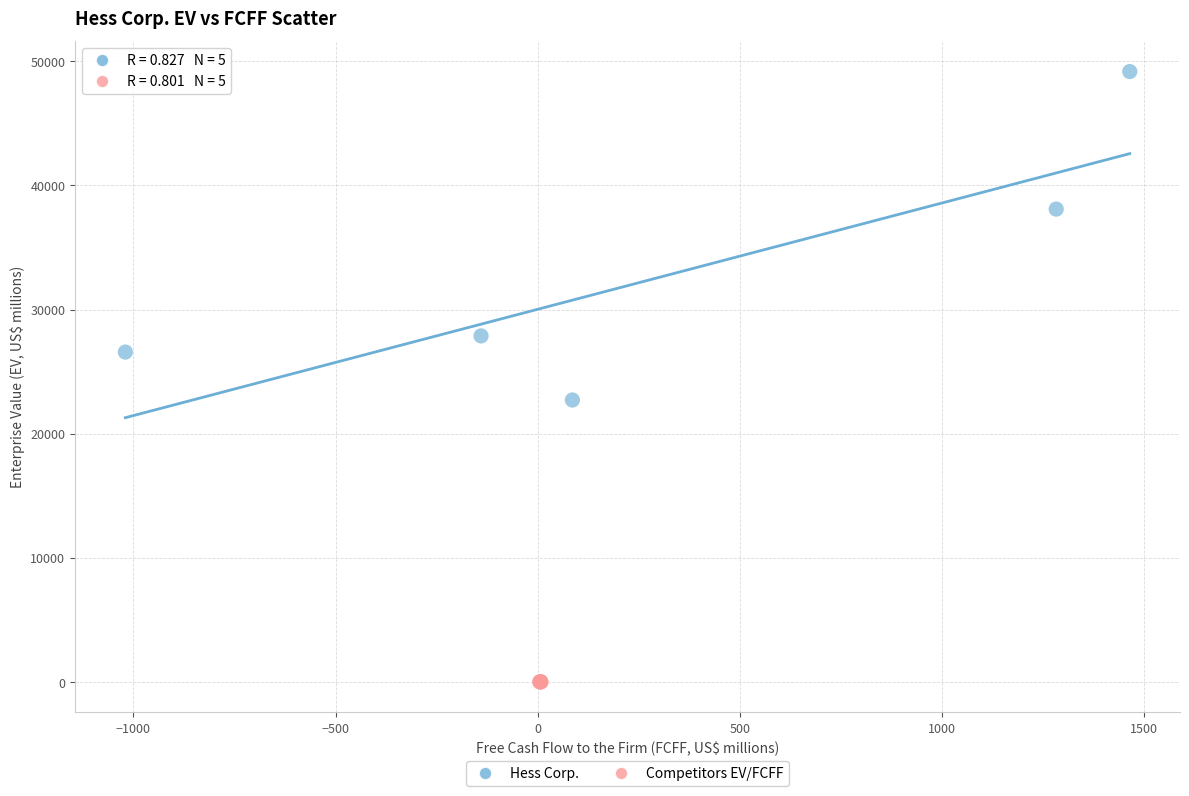

Which series contains the lowest Y value?

Competitors EV/FCFF